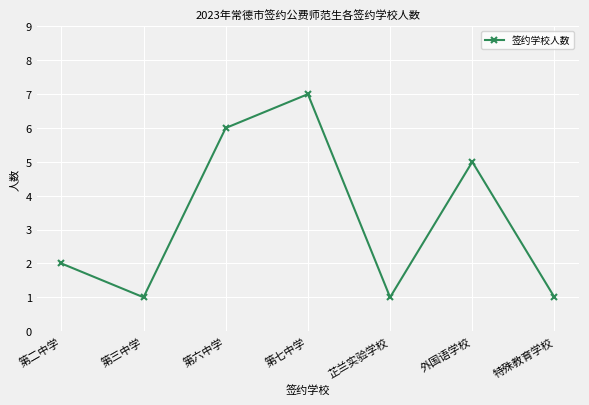

What is the label of the 5th point from the right?

第六中学